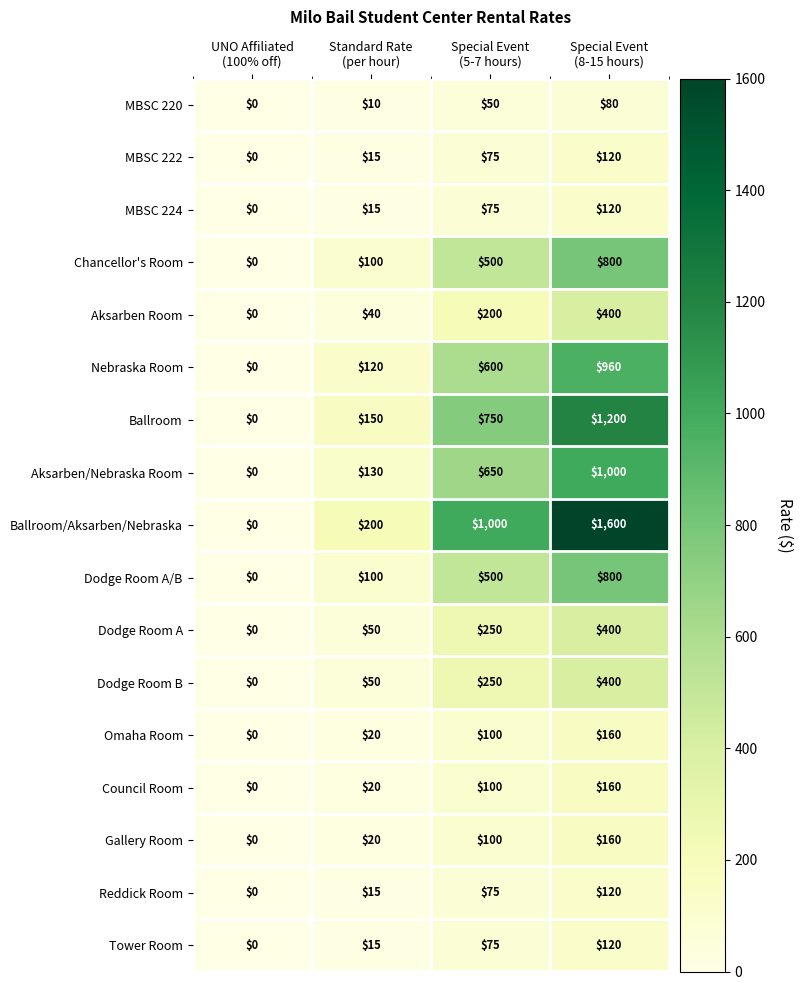

Count the MBSC 224 values in the range 15 to 120.

3